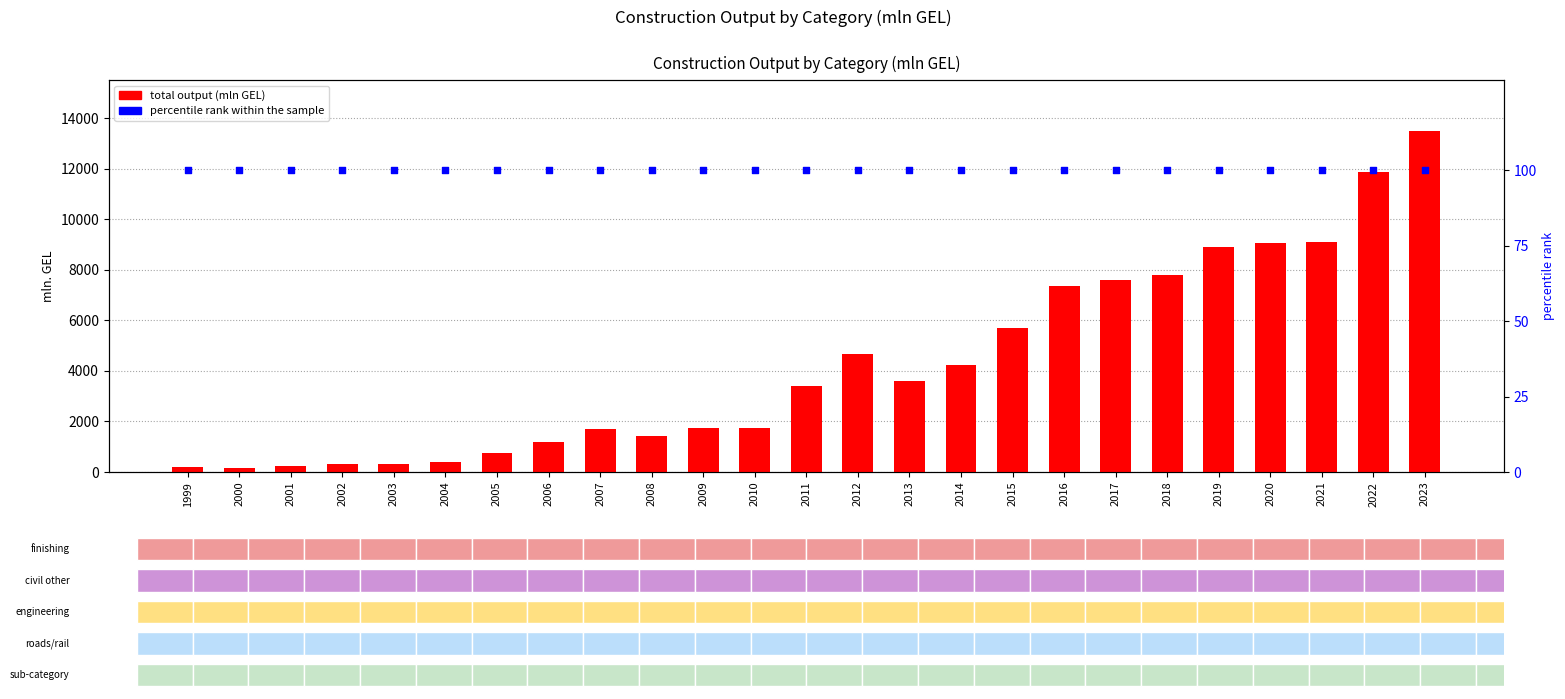

Which series has the largest Y range (max minus min)?

total output (mln GEL)